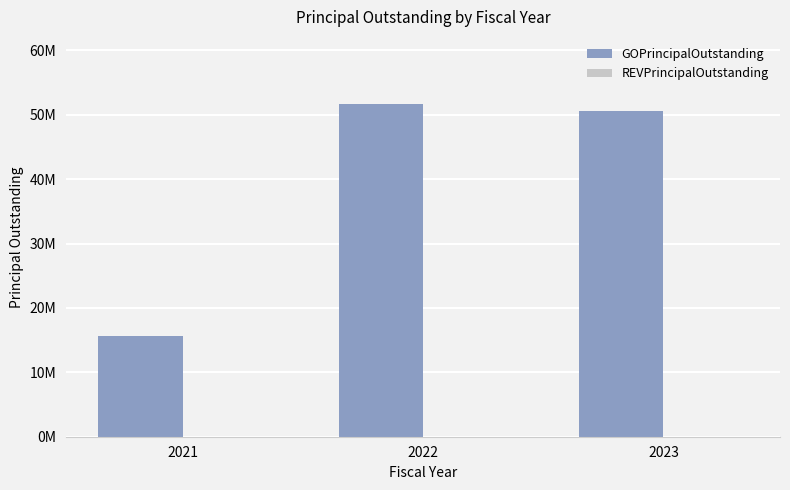

At which category does the chart reach its peak across all series?

2022